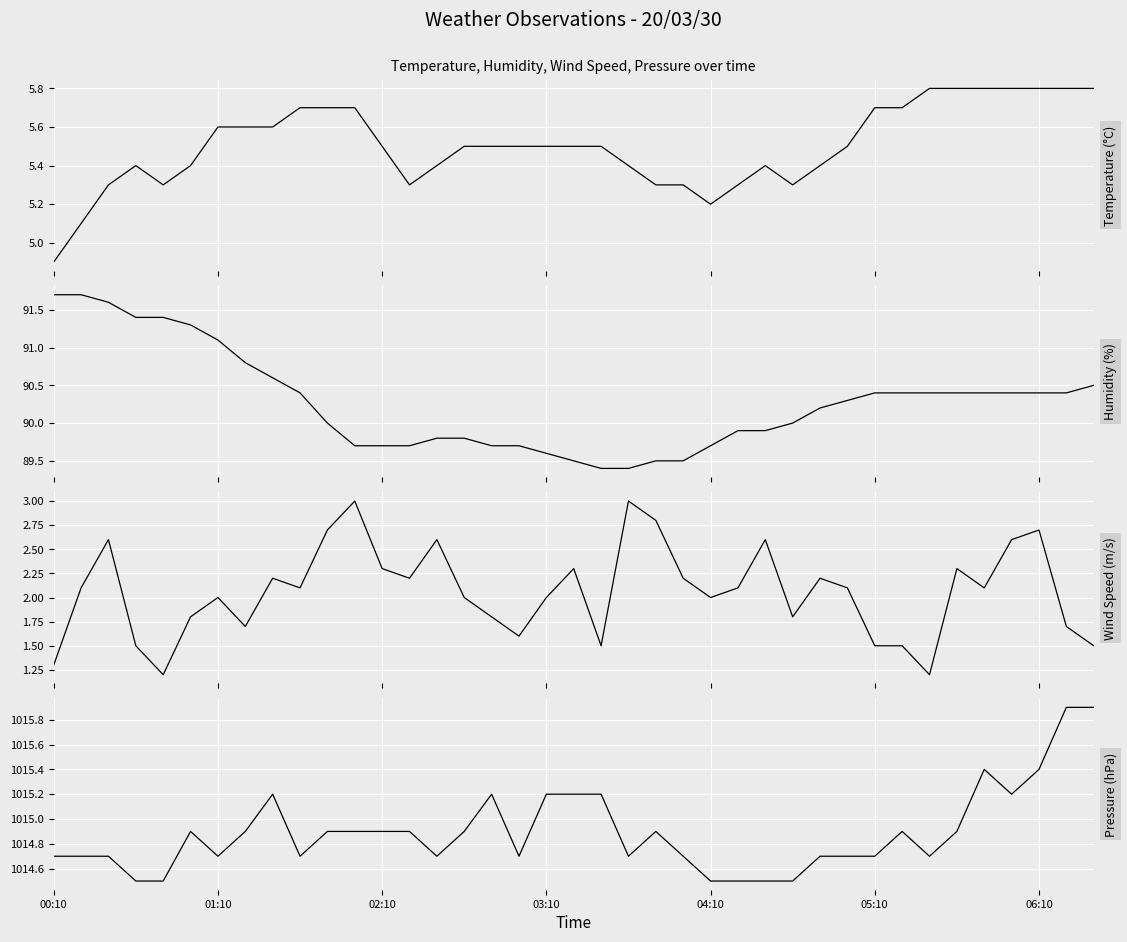

What position from the left is 03:10?

19